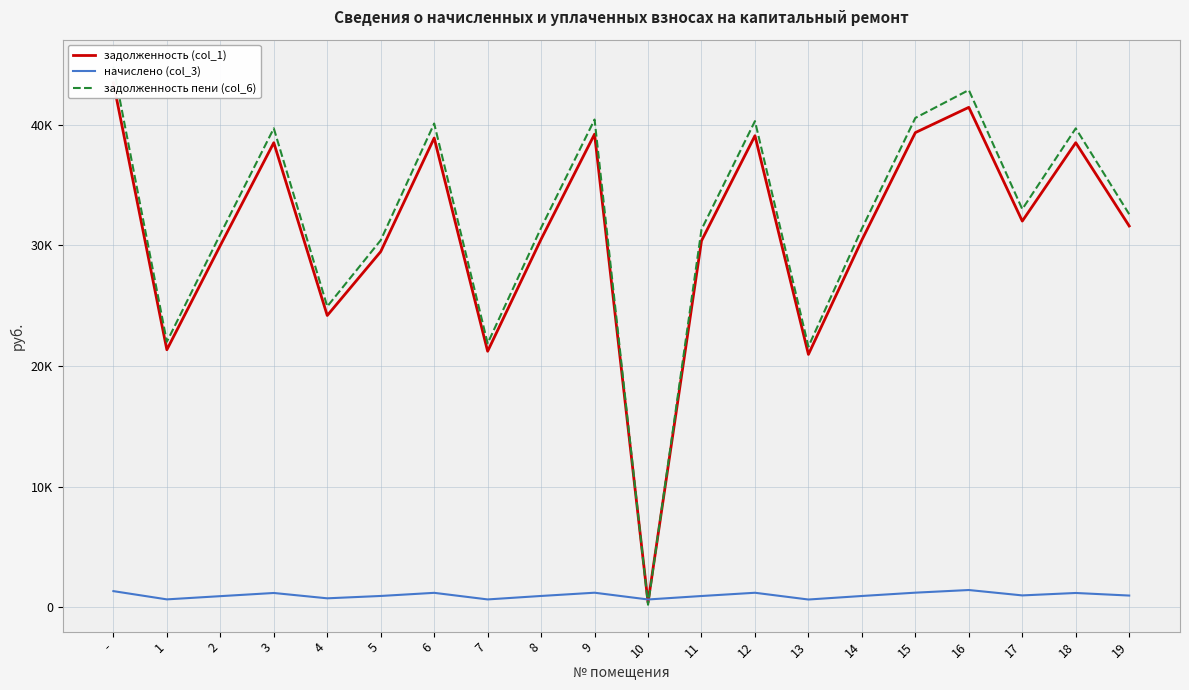

Which series has the largest total across all categories?

задолженность пени (col_6)